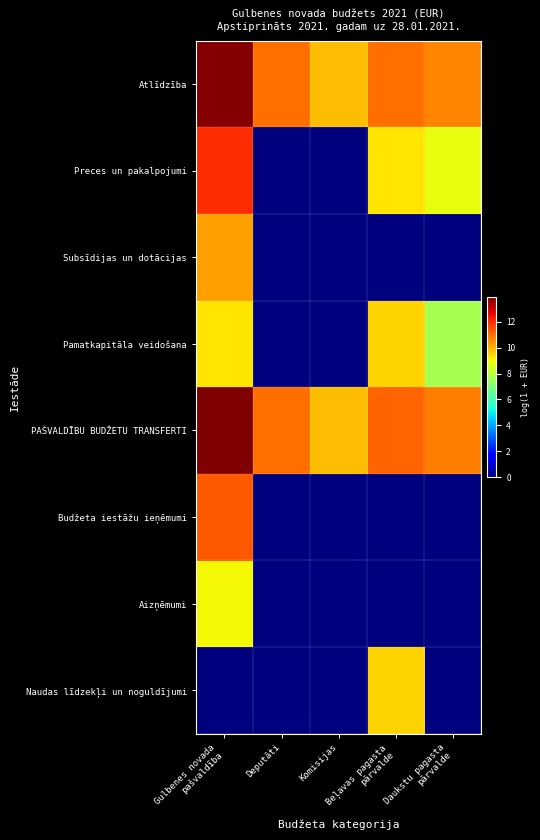

At how many categories does at least one series exceed 8?

5